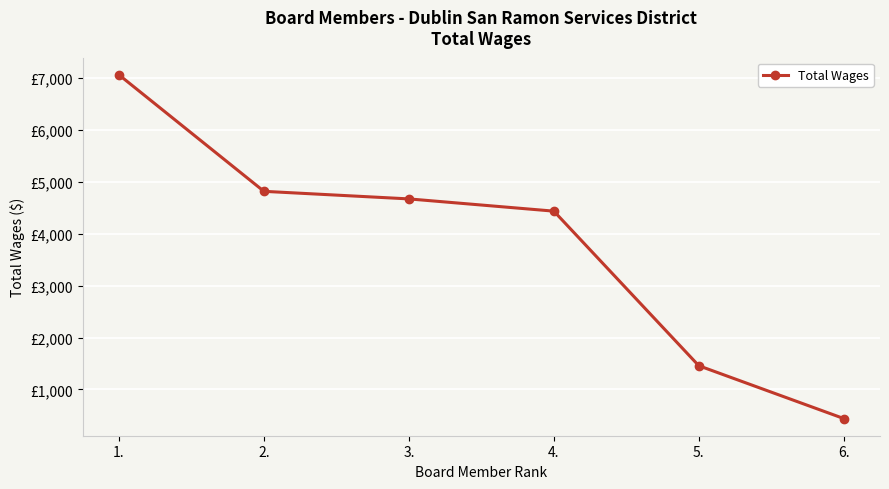

What is the average value?

3814